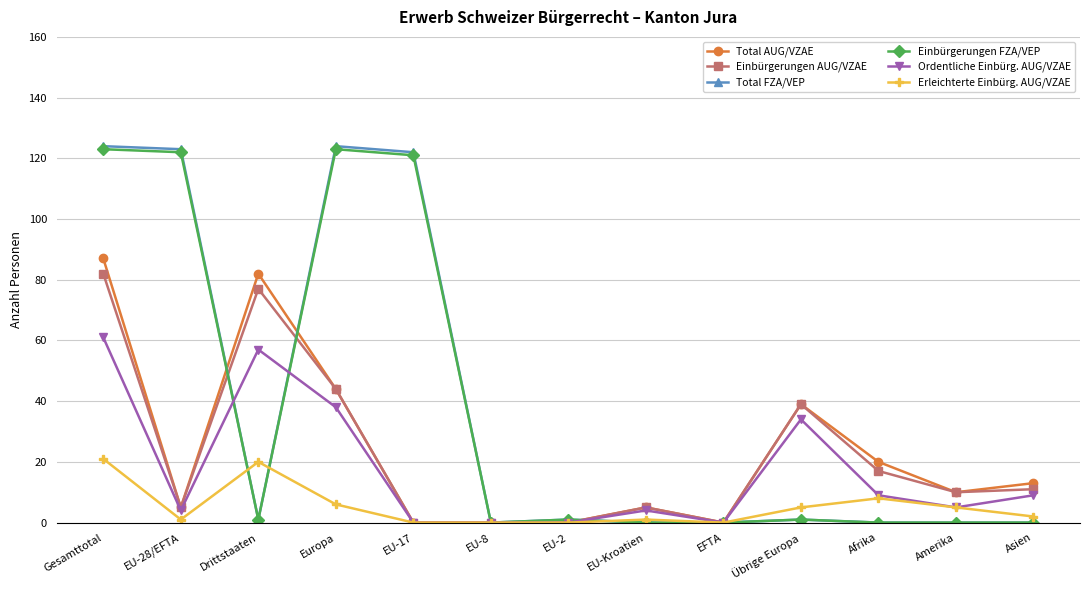

Where is the first local minimum for Einbürgerungen AUG/VZAE?

EU-28/EFTA